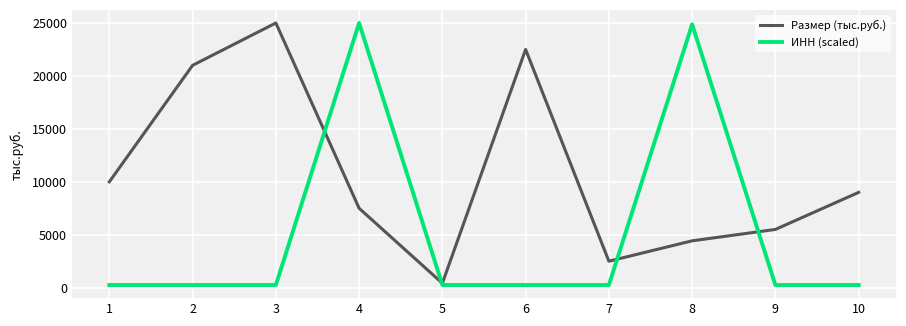

What is the average value of the ИНН (scaled) series?

5186.4